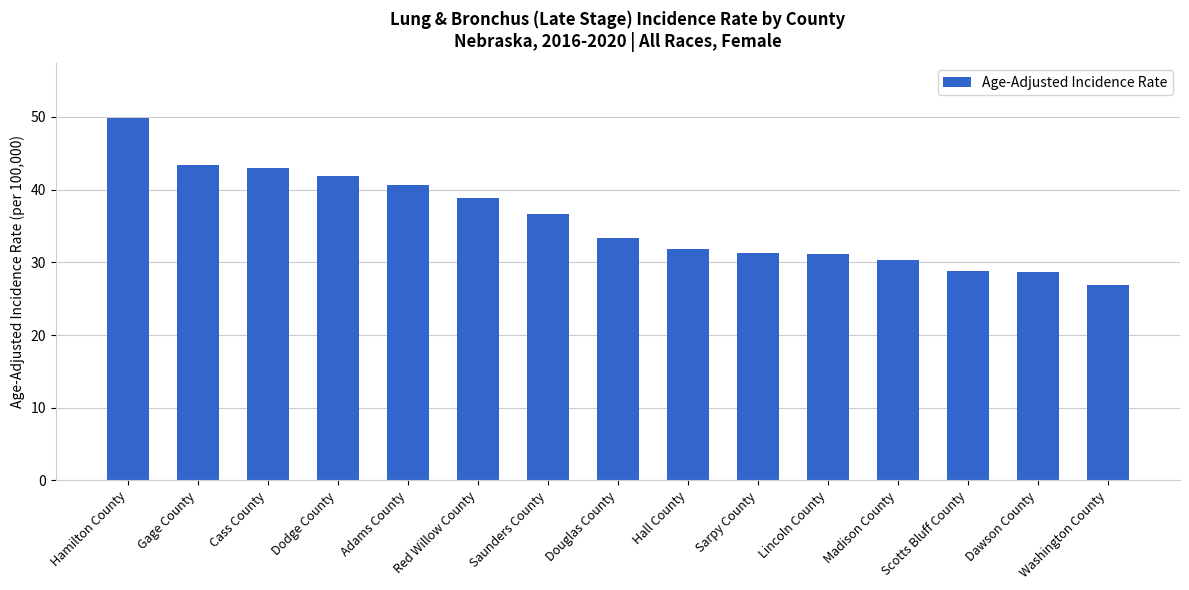

What is the difference between the values at Hamilton County and Cass County?

6.9